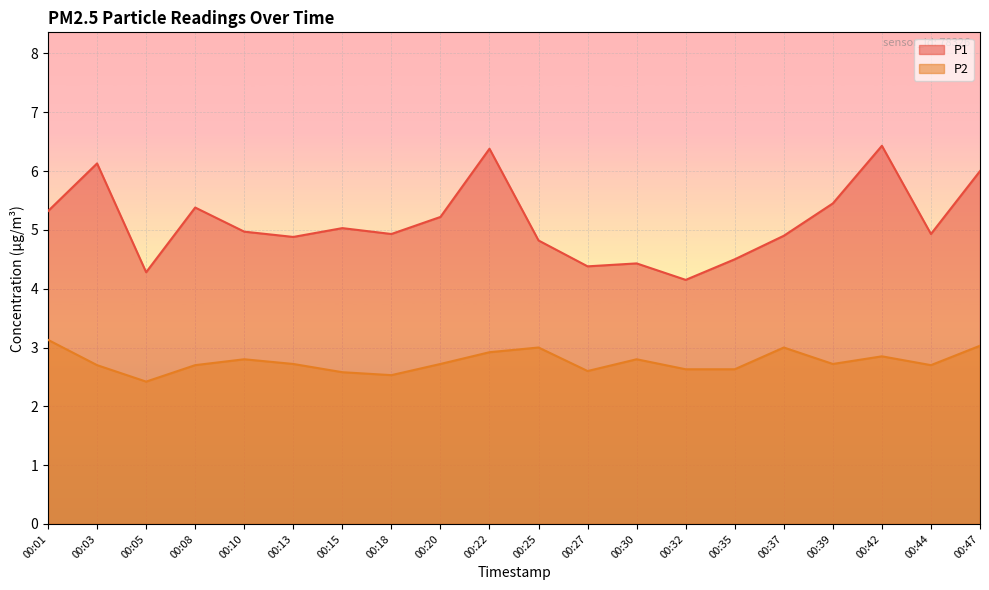

How many lines are shown in the chart?

2